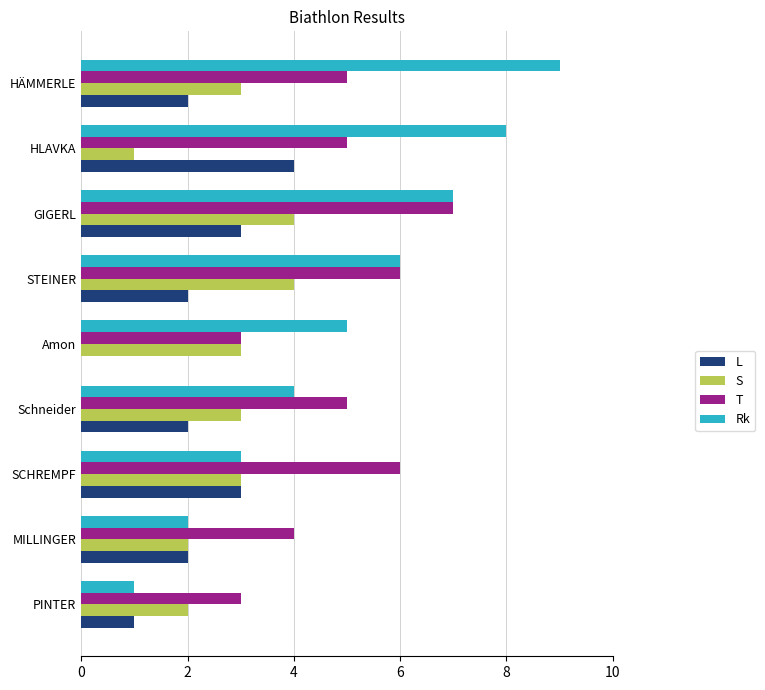

Which series has the largest total across all categories?

Rk